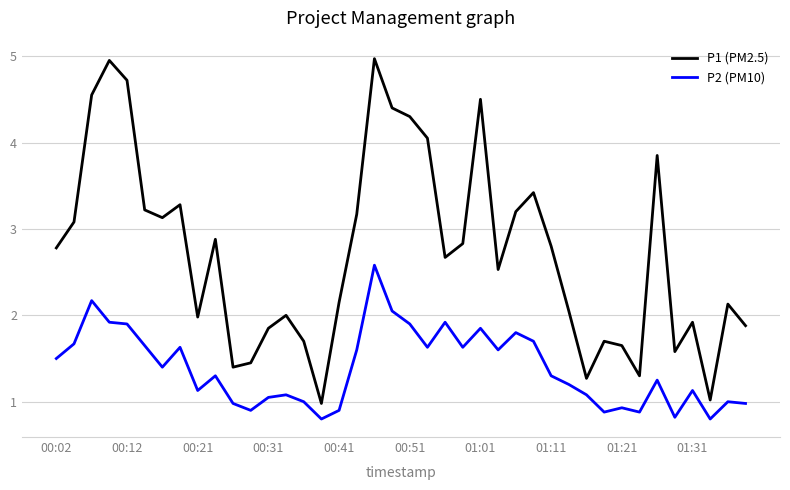

Which series has the widest spread of values?

P1 (PM2.5)